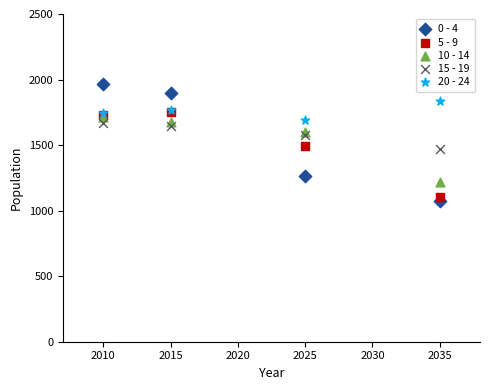

Which series contains the lowest Y value?

0 - 4